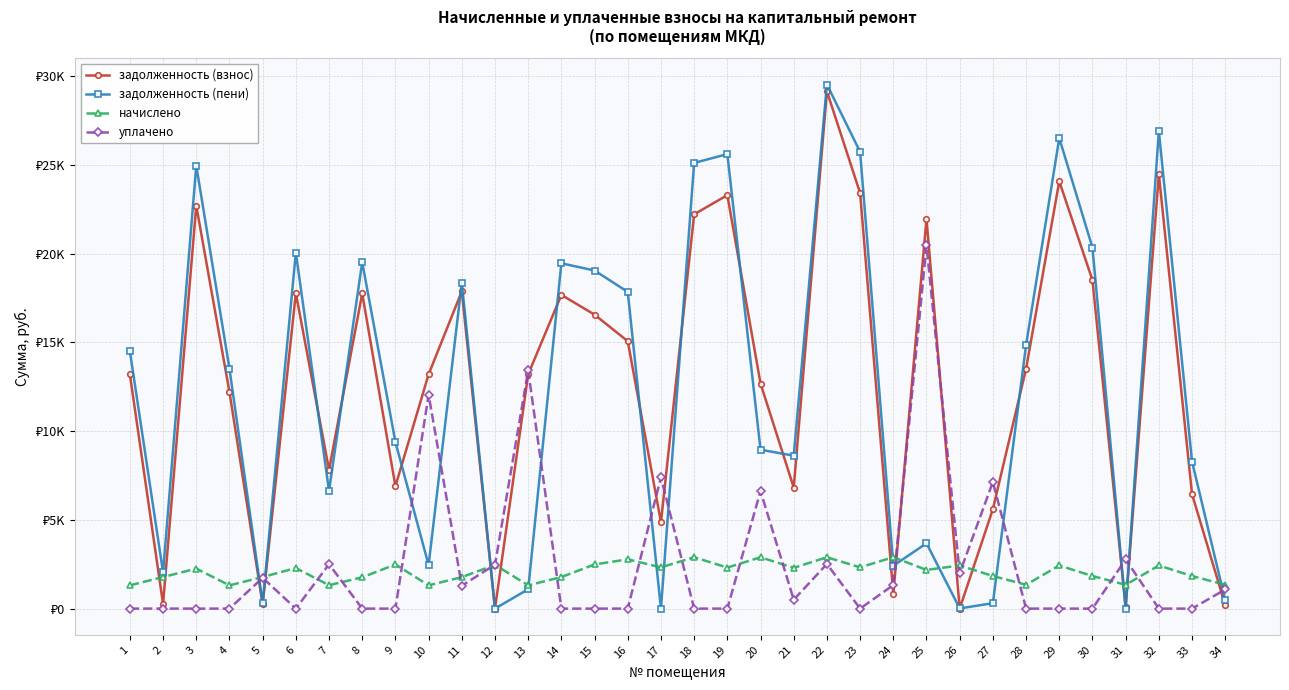

What is the maximum value shown in the chart?

29530.1